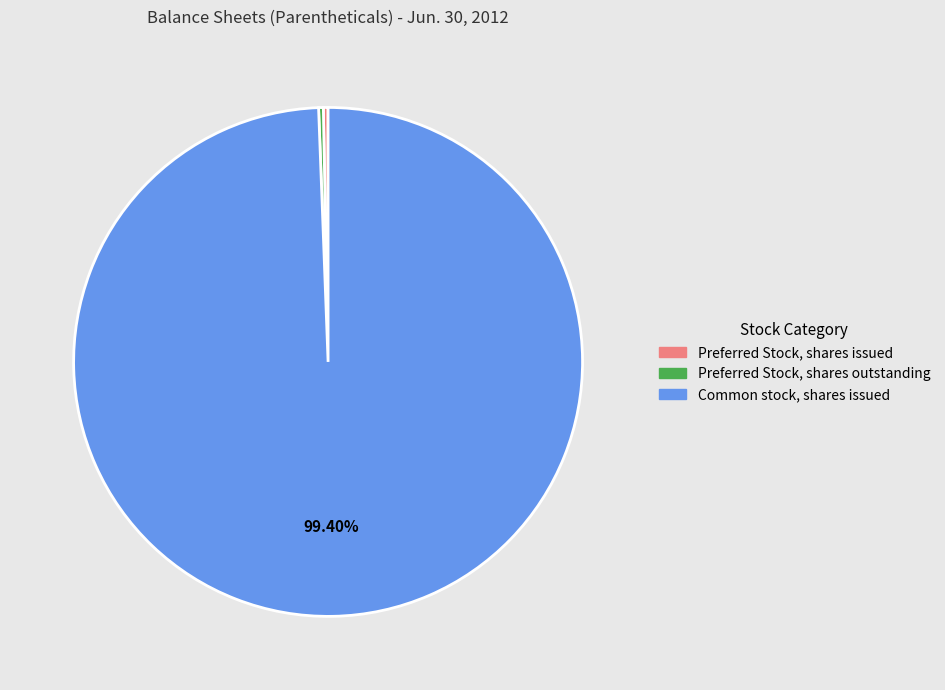

Is there any slice that represents more than half of the pie?

Yes